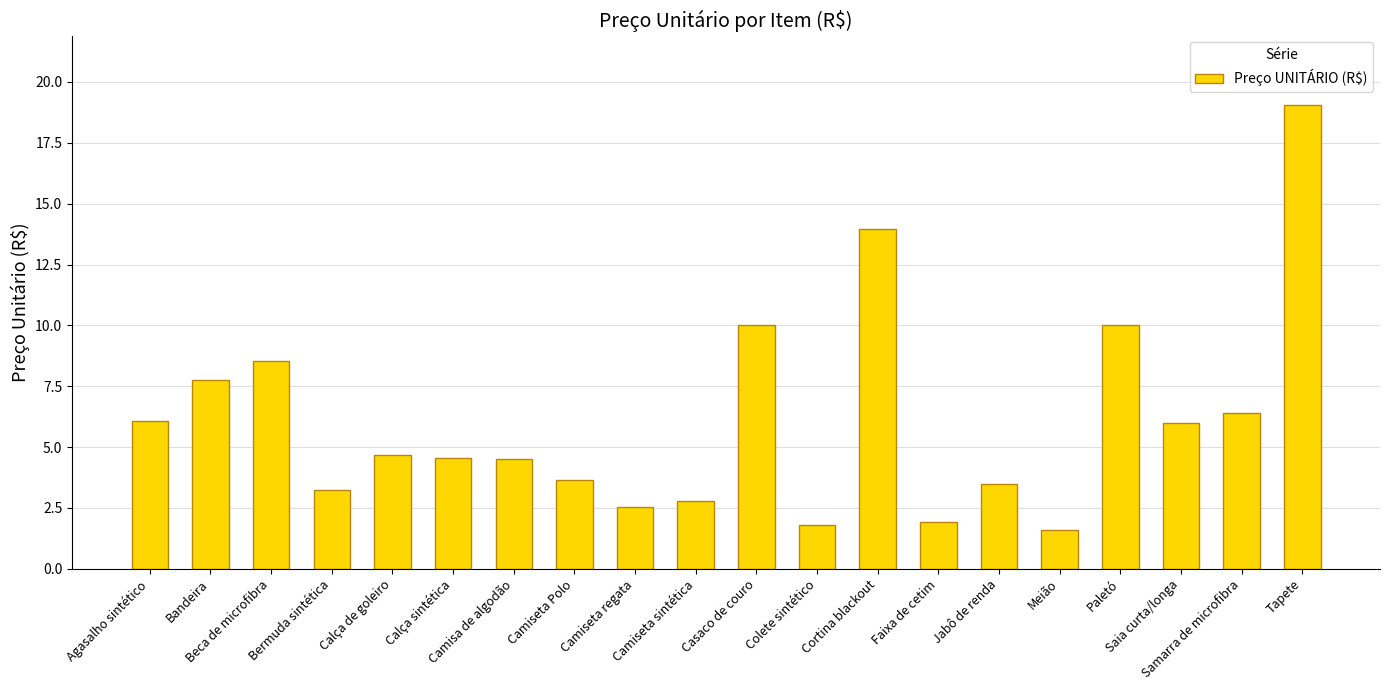

At which category does the chart reach its peak across all series?

Tapete